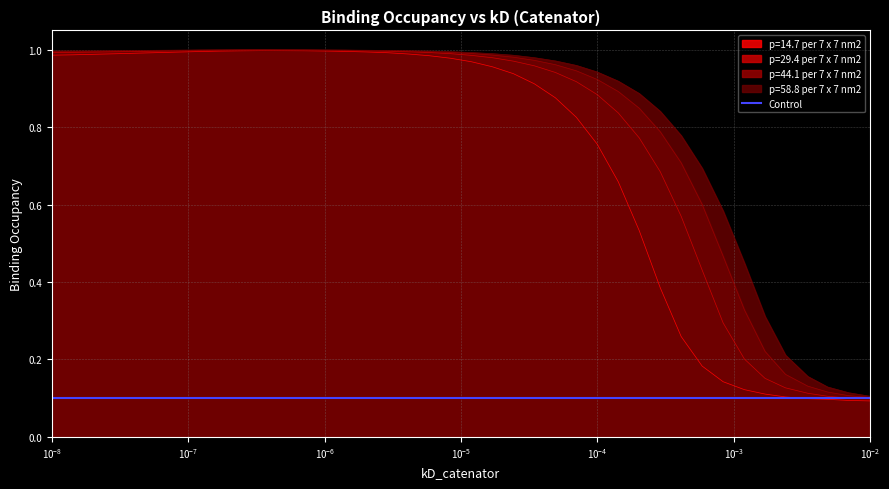

Which series has the widest spread of values?

p=14.7 per 7 x 7 nm2